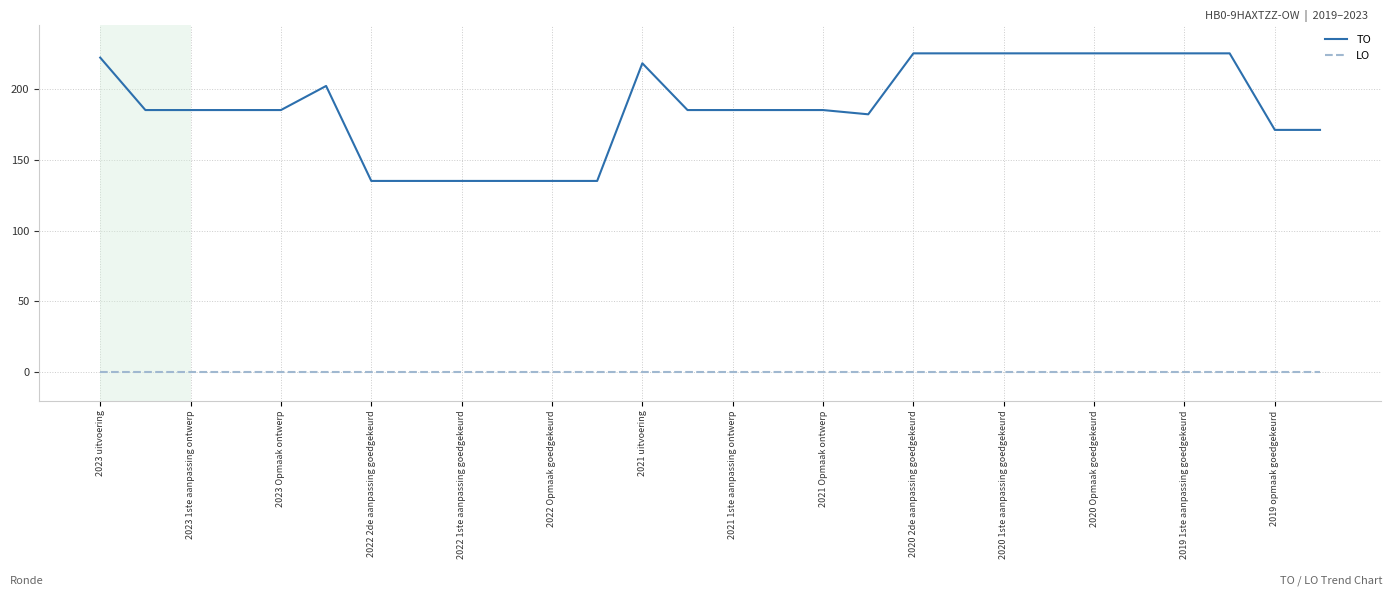

Which series has the widest spread of values?

TO